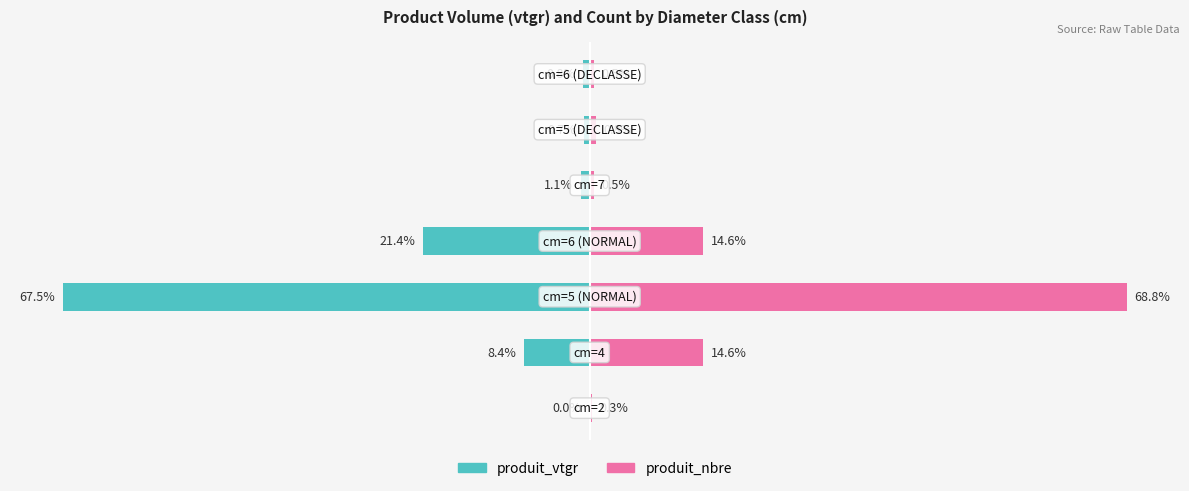

Which series has the widest spread of values?

produit_nbre